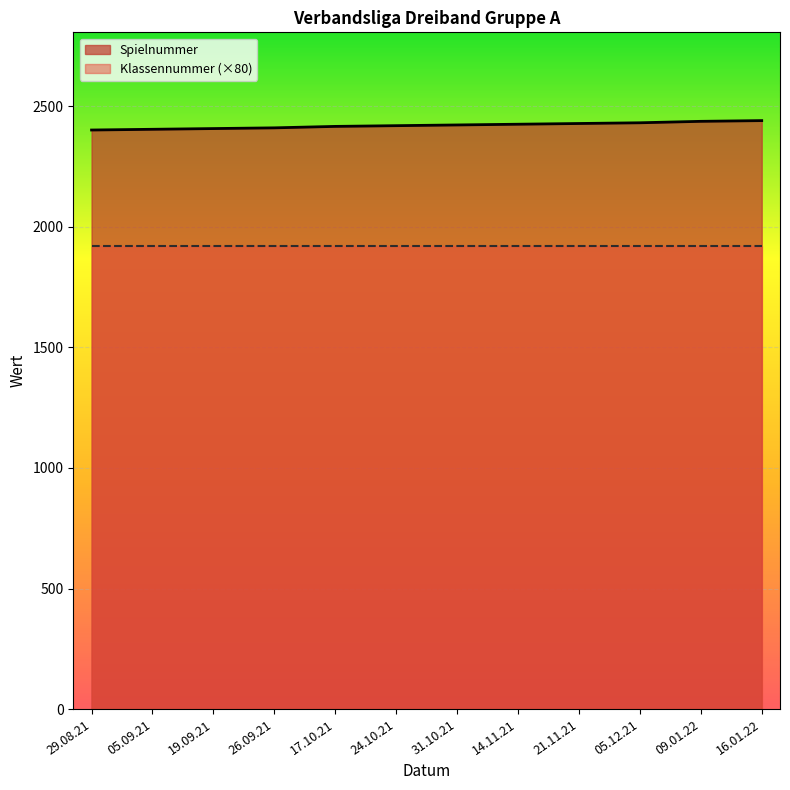

True or false: the data shows 2416 at 17.10.21.

True